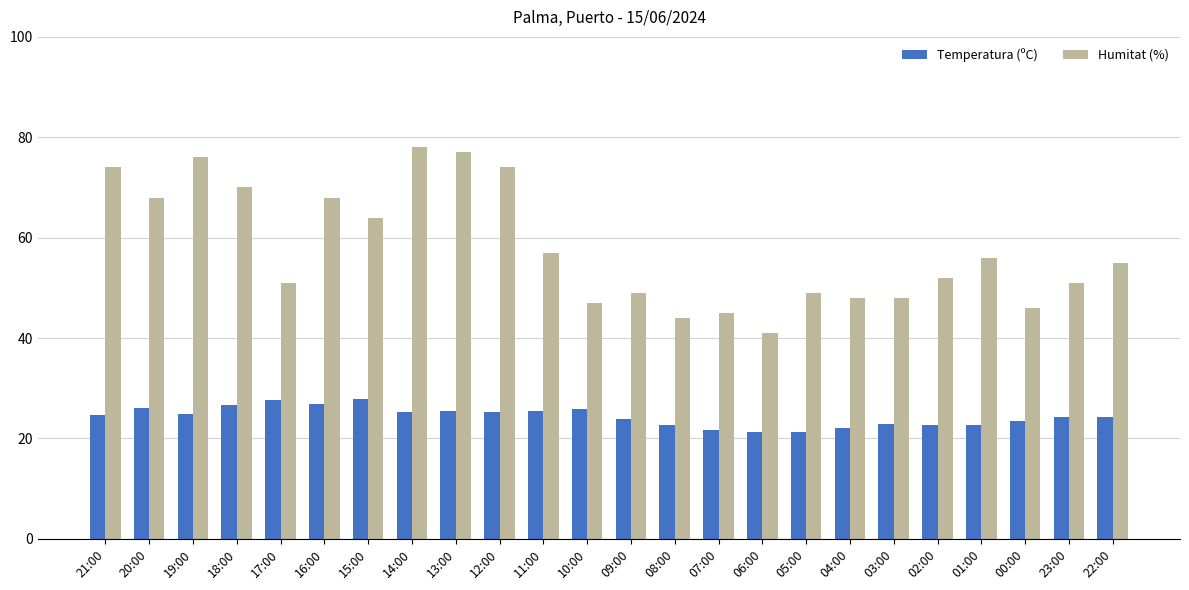

What are all the series names shown in the legend?

Temperatura (ºC), Humitat (%)